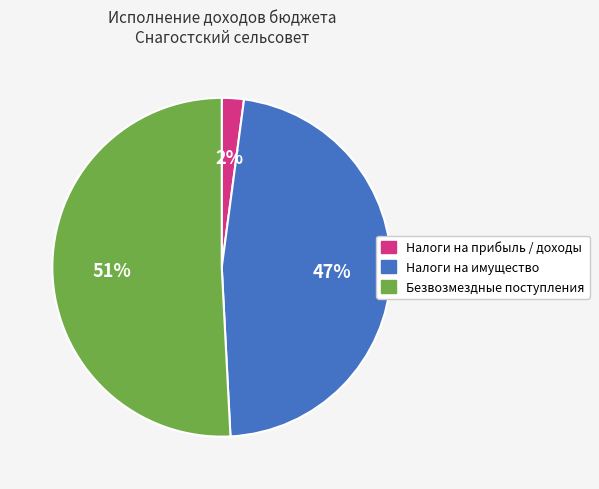

What is the smallest slice in the pie chart?

Налоги на прибыль / доходы